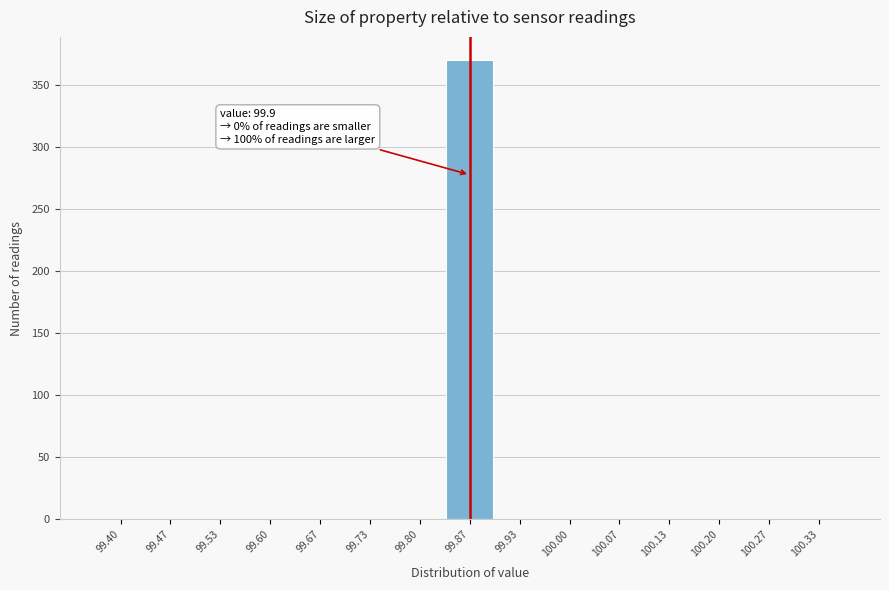

Reading right to left, transcribe all the data shown in this chart.

100.33=0	100.27=0	100.20=0	100.13=0	100.07=0	100.00=0	99.93=0	99.87=370	99.80=0	99.73=0	99.67=0	99.60=0	99.53=0	99.47=0	99.40=0